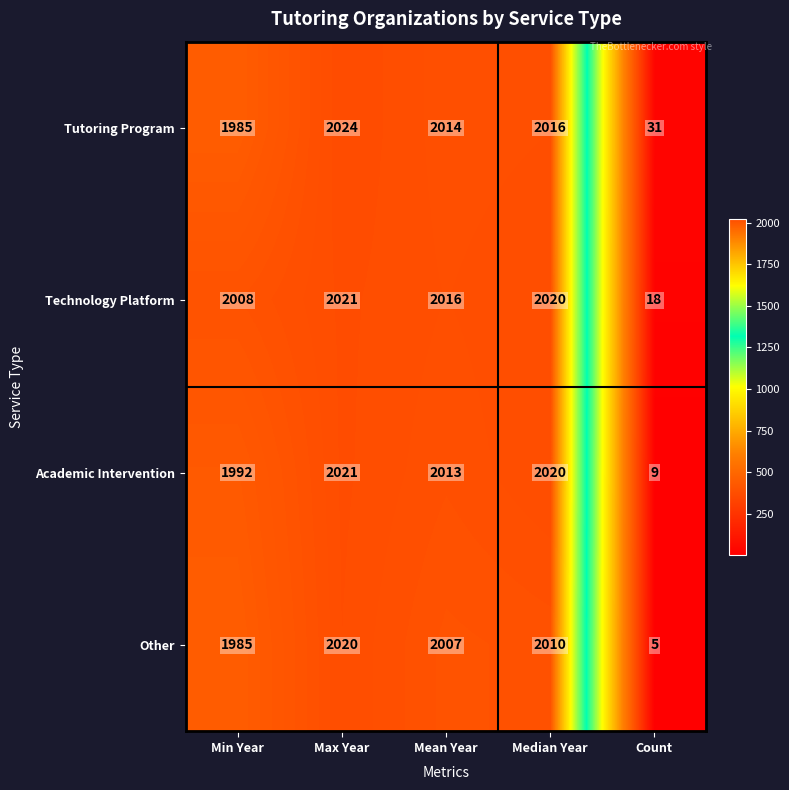

The Other series shows 2809 at Max Year. True or false?

False